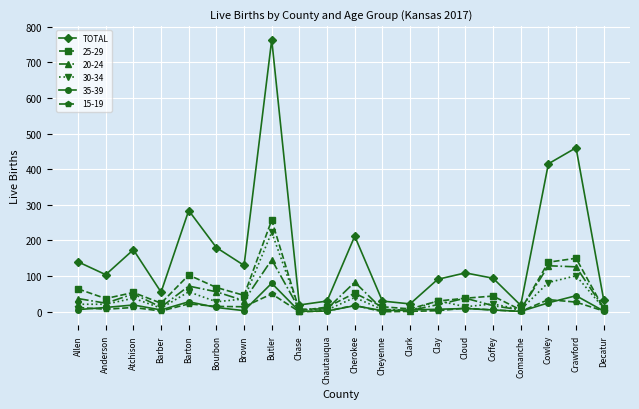

What is the label of the 13th point from the left?

Clark